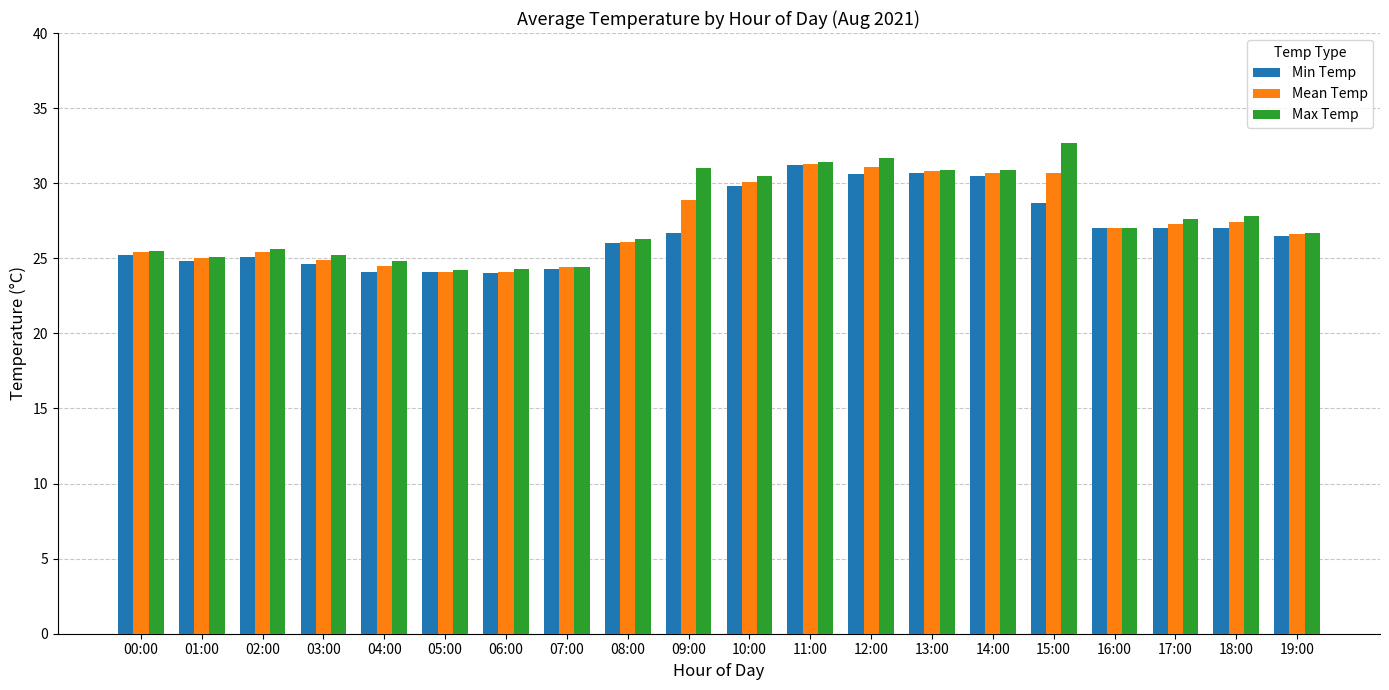

What are all the series names shown in the legend?

Min Temp, Mean Temp, Max Temp